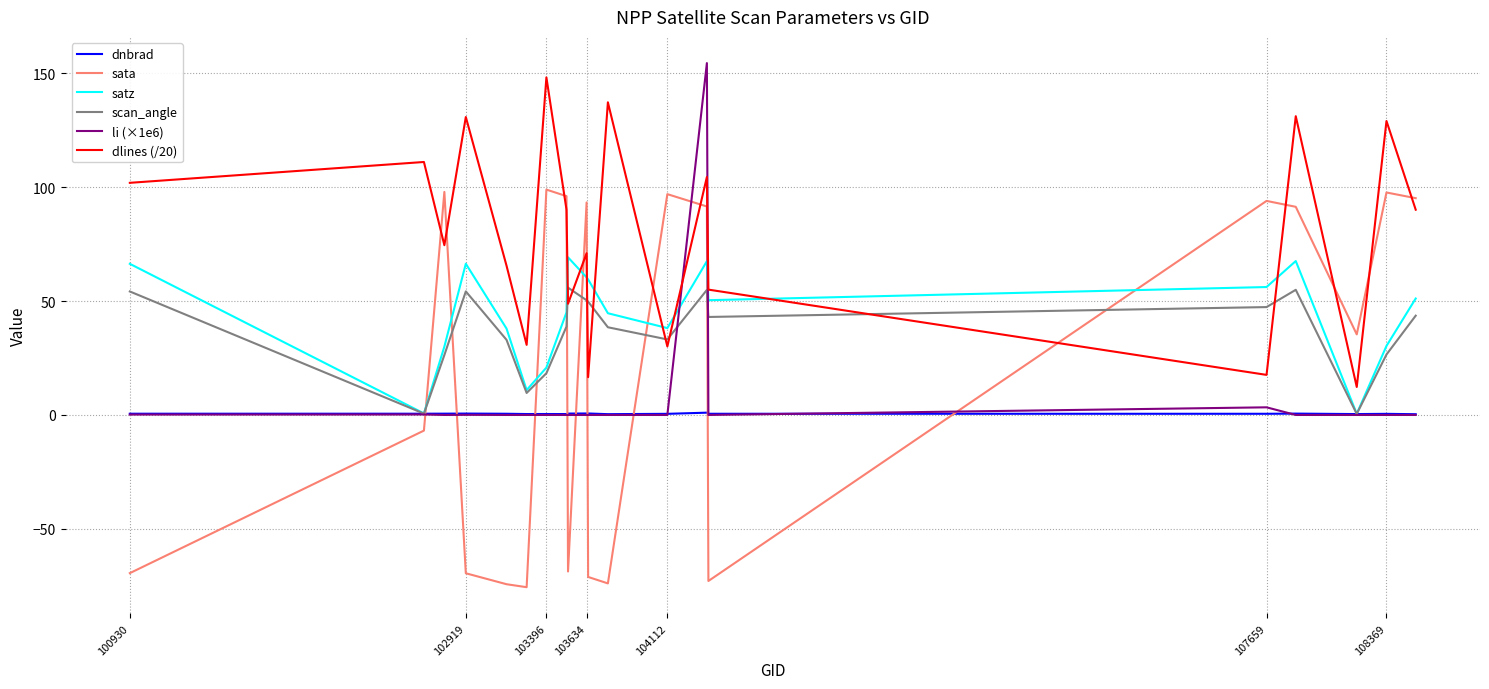

What is the lowest value of the dlines (/20) series?

12.3